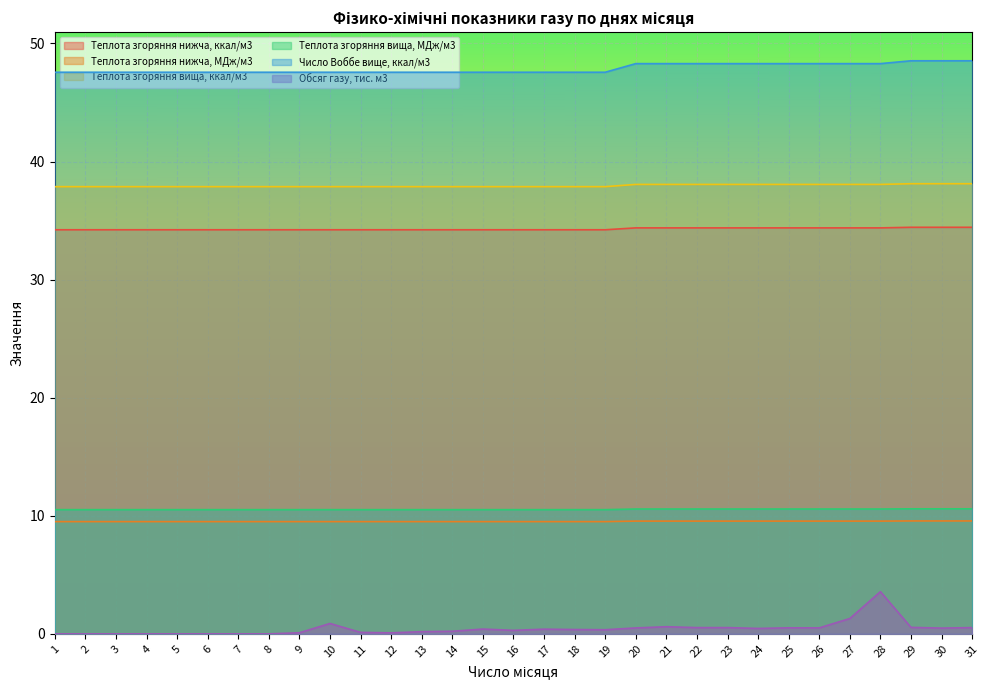

Count the number of categories in the chart.

31